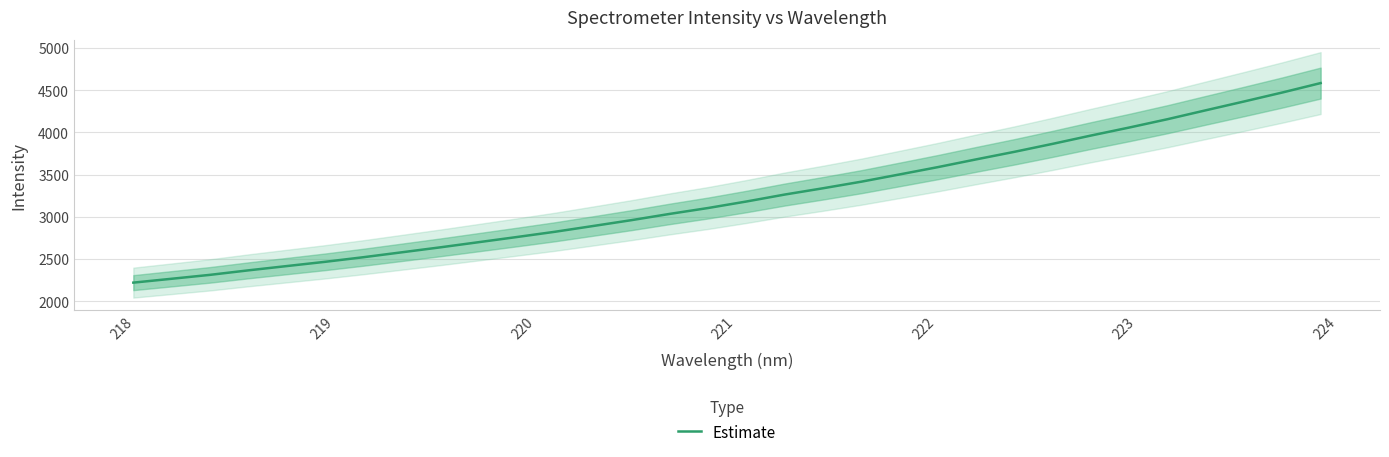

What is the difference between the second highest and minimum values?

2254.0